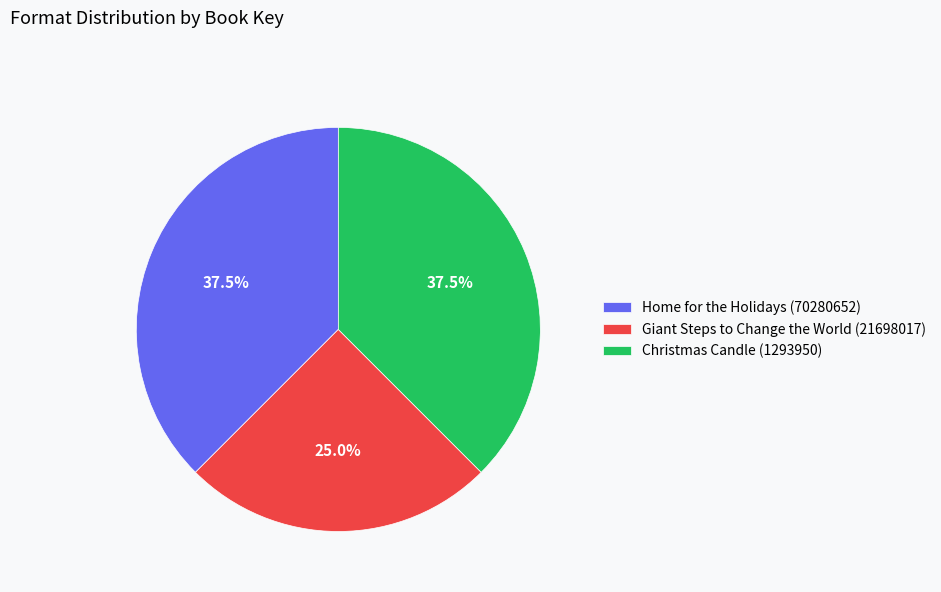

Which slice is the smallest?

Giant Steps to Change the World (21698017)